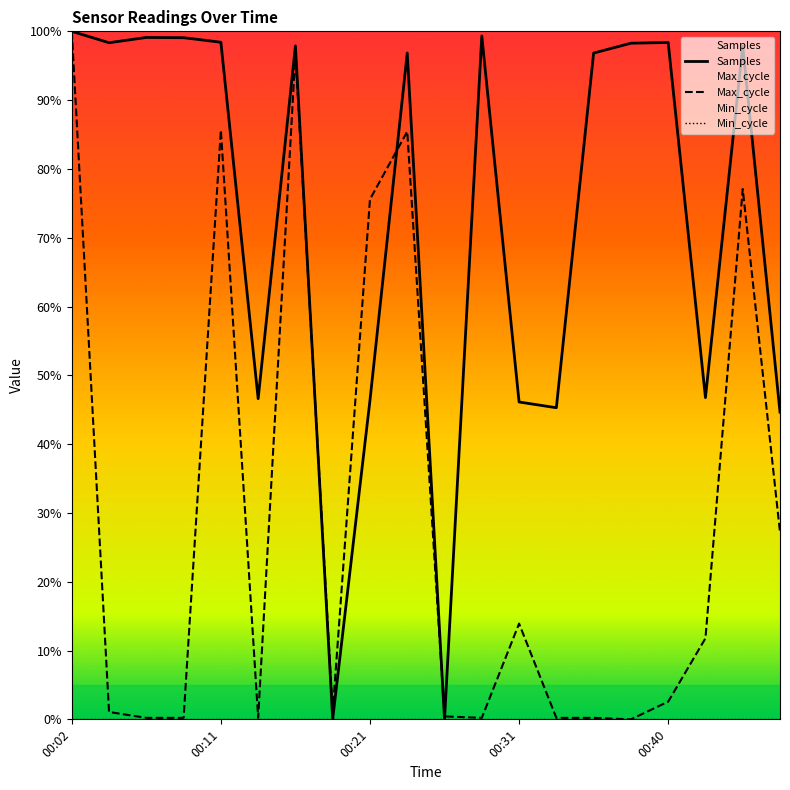

At which category is the sum across all series the highest?

00:02